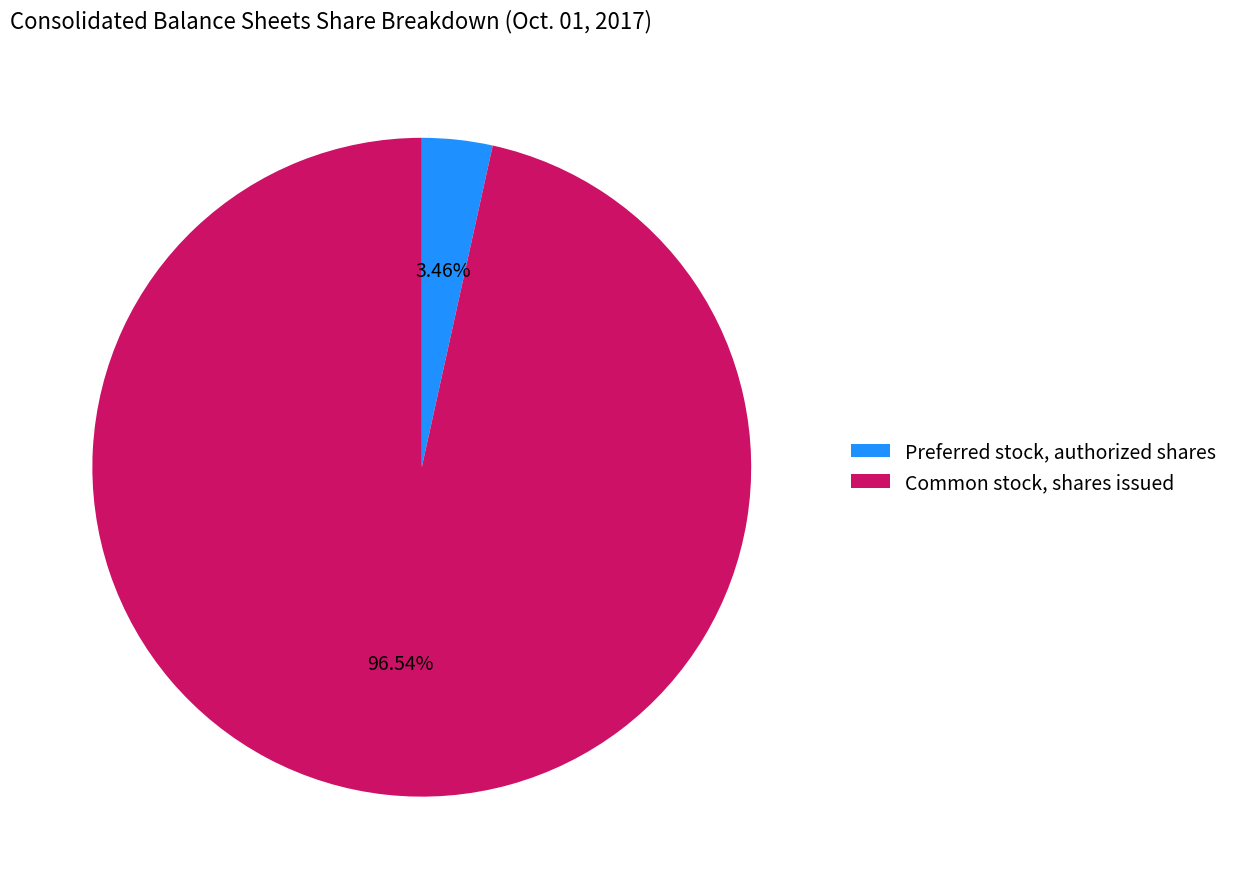

Is there a majority slice in this chart?

Yes